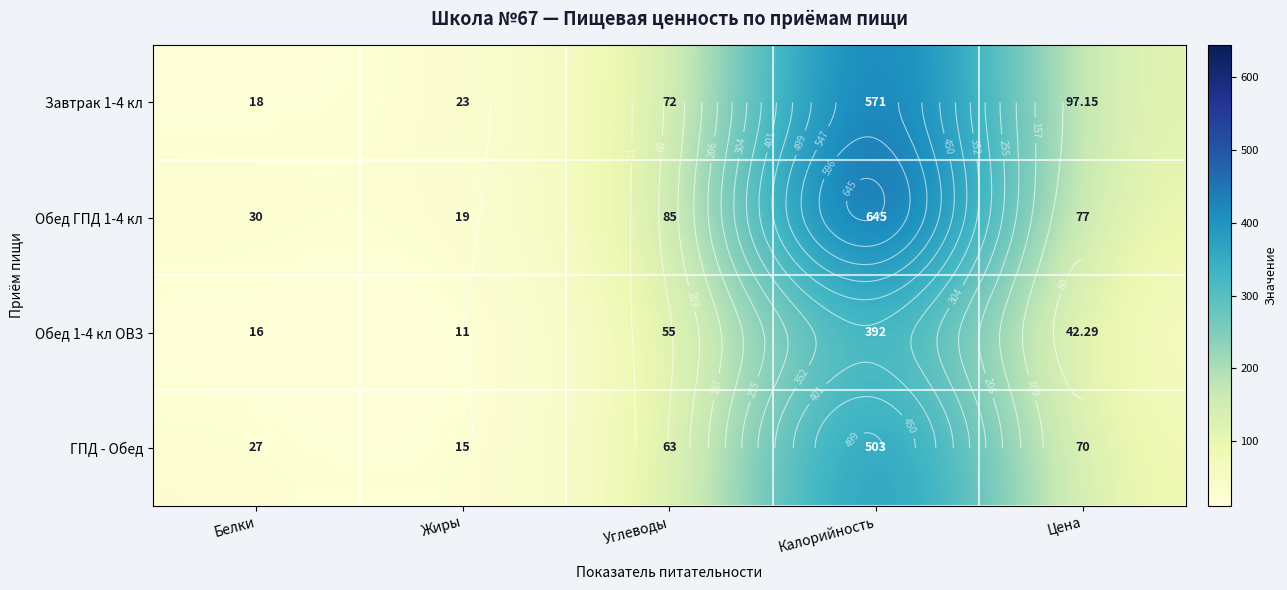

Rank the series at Калорийность from highest to lowest value.

Обед ГПД 1-4 кл, Завтрак 1-4 кл, ГПД - Обед, Обед 1-4 кл ОВЗ